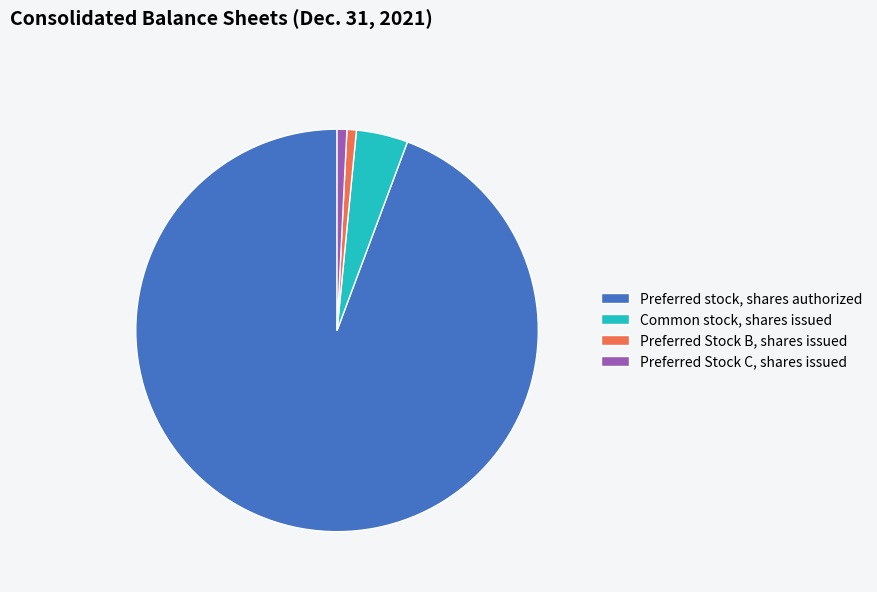

How many segments does this pie chart have?

4